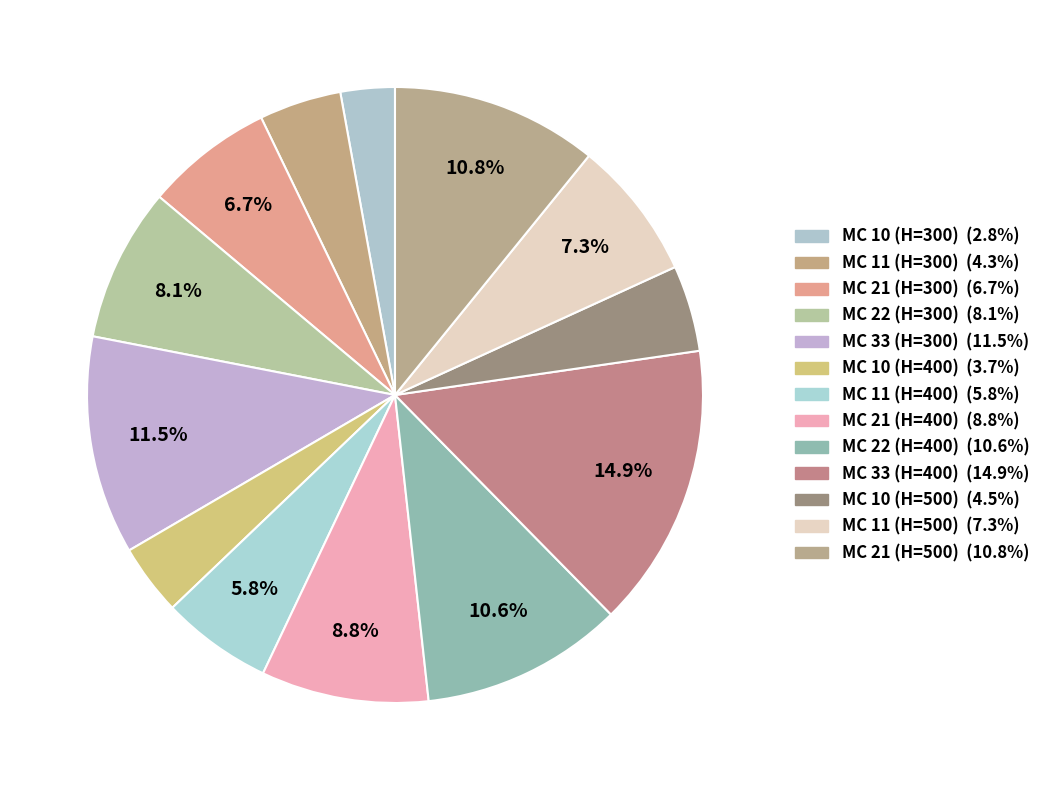

Combined, do MC 11 (H=500) and MC 33 (H=400) account for over 50%?

No